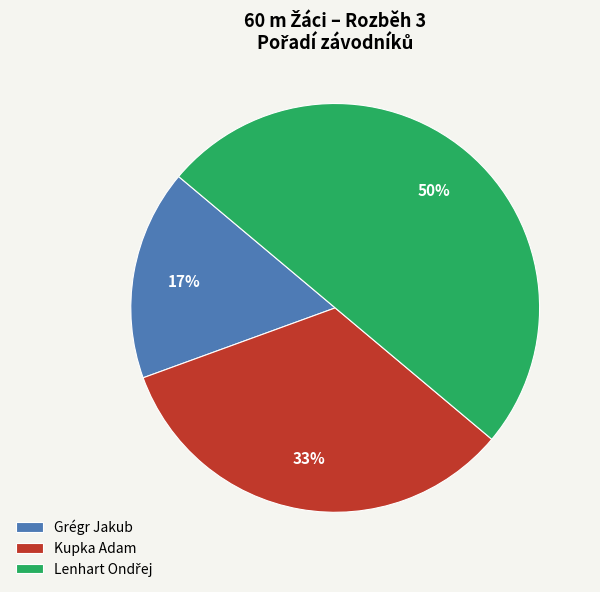

Does Kupka Adam represent more than half of the total?

No